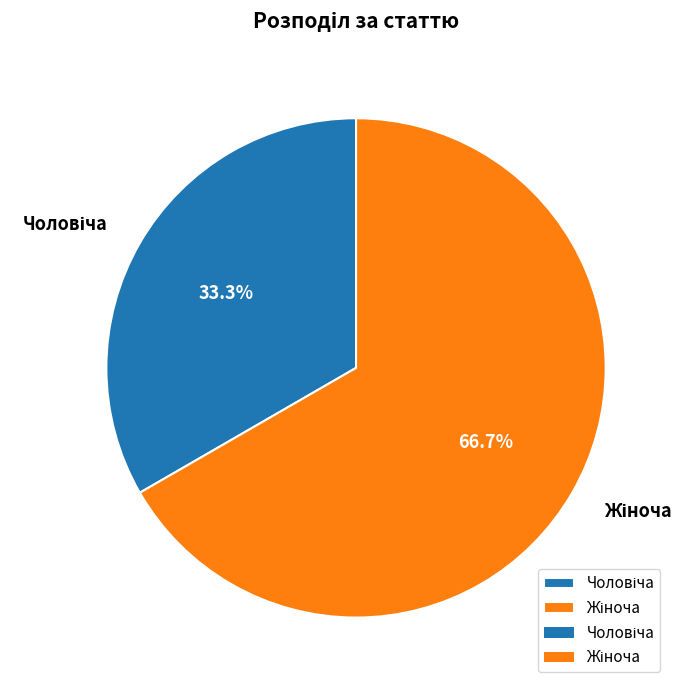

Does any single category account for the majority?

Yes